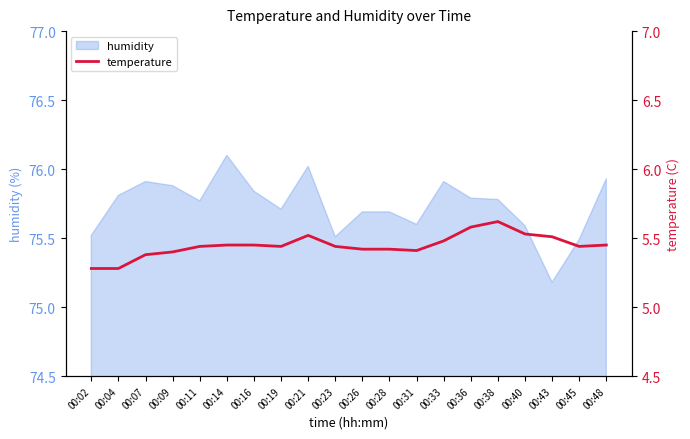

Where is humidity nearest to the value 75?

00:43